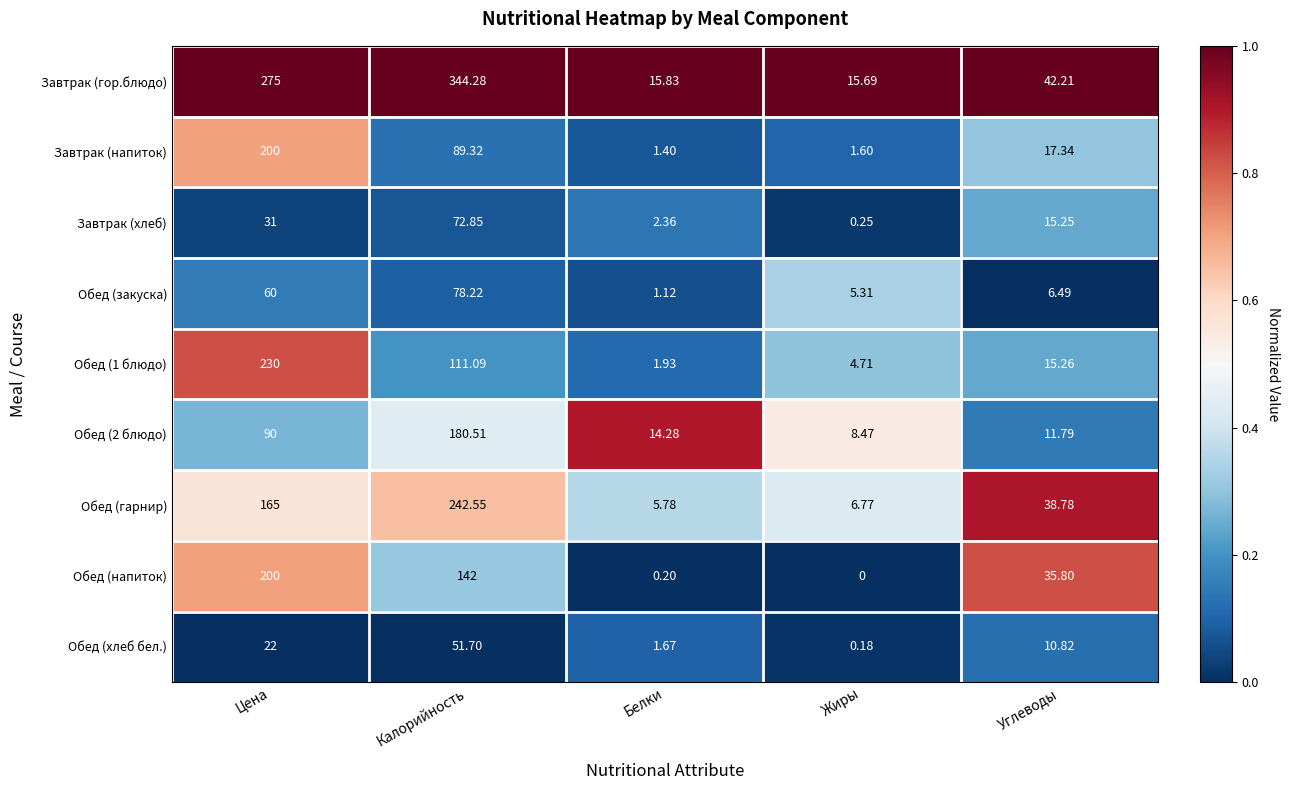

At which label does Обед (закуска) reach its minimum?

Белки